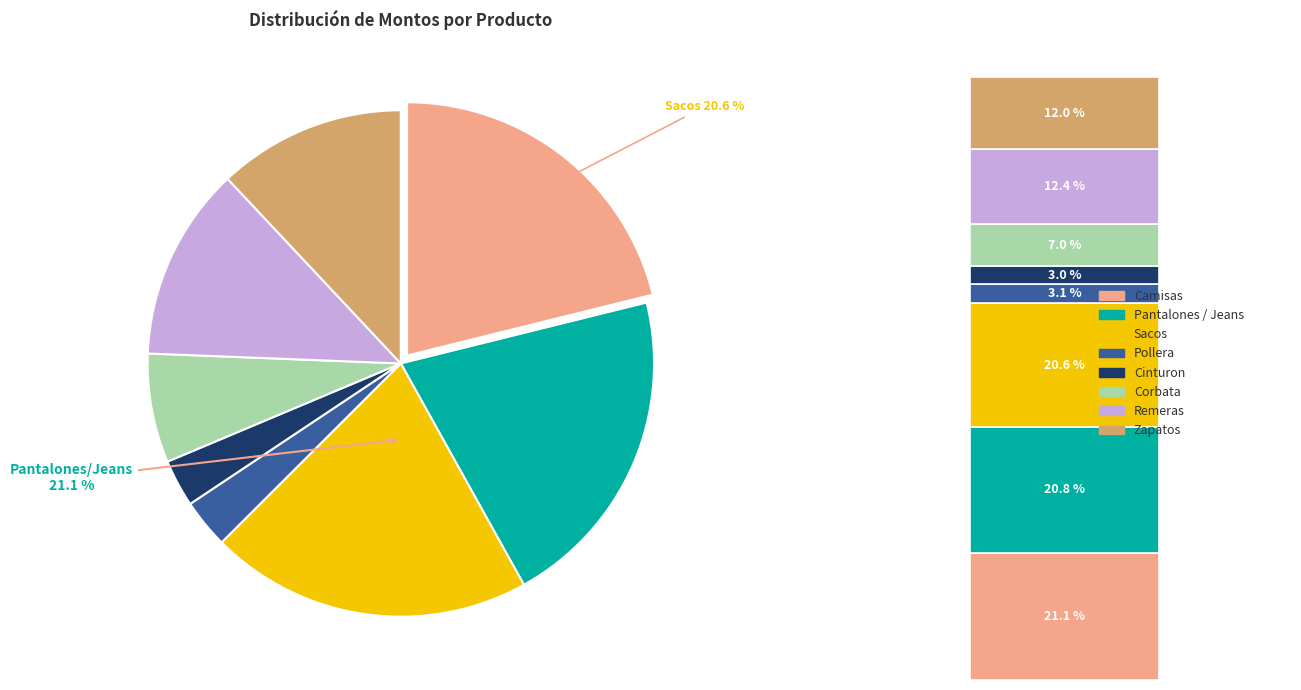

Combined, do Saco caballero and Jeans caballero account for over 50%?

No